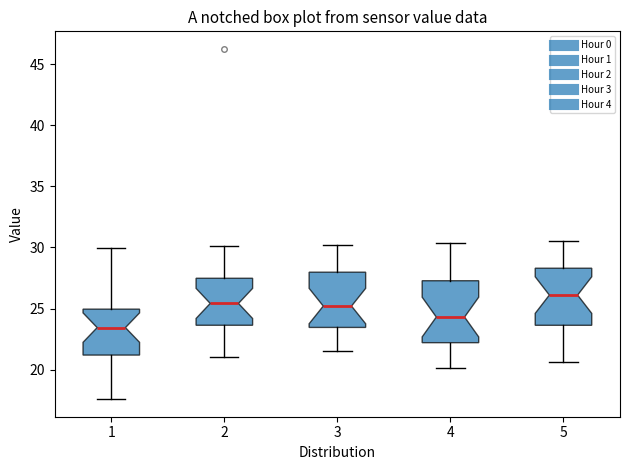

Reading left to right, read every box against the y-axis: the position of its median line, the range the box covers, and the ends of its whiskers. The values are not printed on the chart, so give them approximately, as read against the axis.

1: median 23.5, box 21.0 to 25.0, whiskers 17.5 to 30.0
2: median 25.5, box 23.5 to 27.5, whiskers 21.0 to 30.0
3: median 25.0, box 23.5 to 28.0, whiskers 21.5 to 30.0
4: median 24.5, box 22.0 to 27.5, whiskers 20.0 to 30.5
5: median 26.0, box 23.5 to 28.5, whiskers 20.5 to 30.5